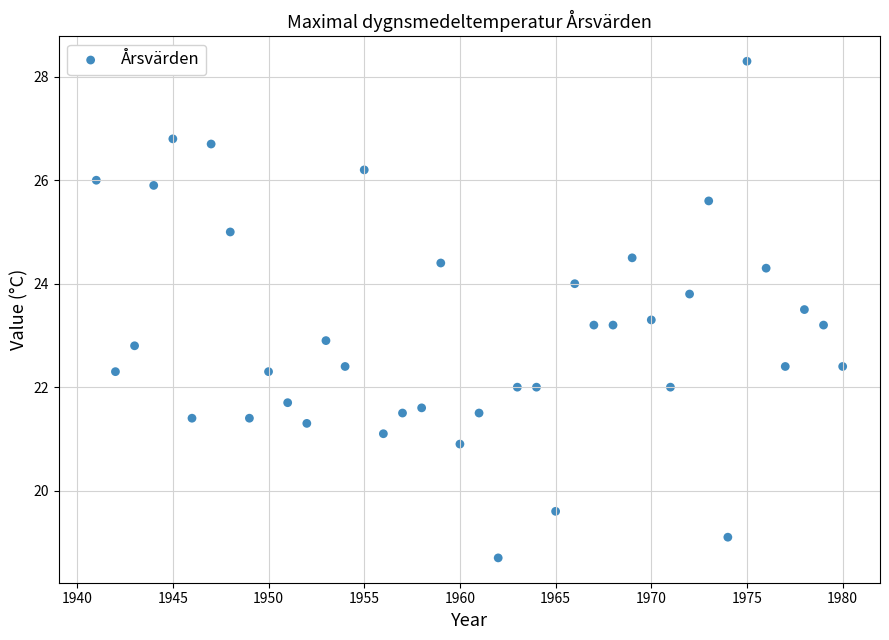

What is the range of X values (max minus min)?

39.0